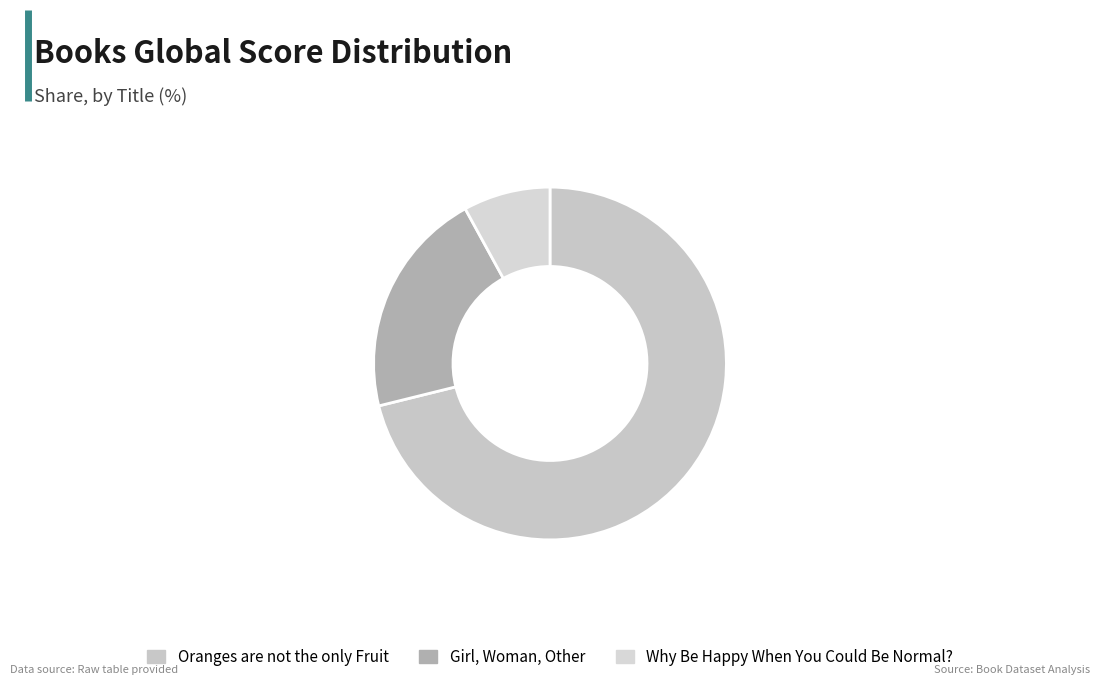

Which category has the smallest portion of the pie?

Why Be Happy When You Could Be Normal?